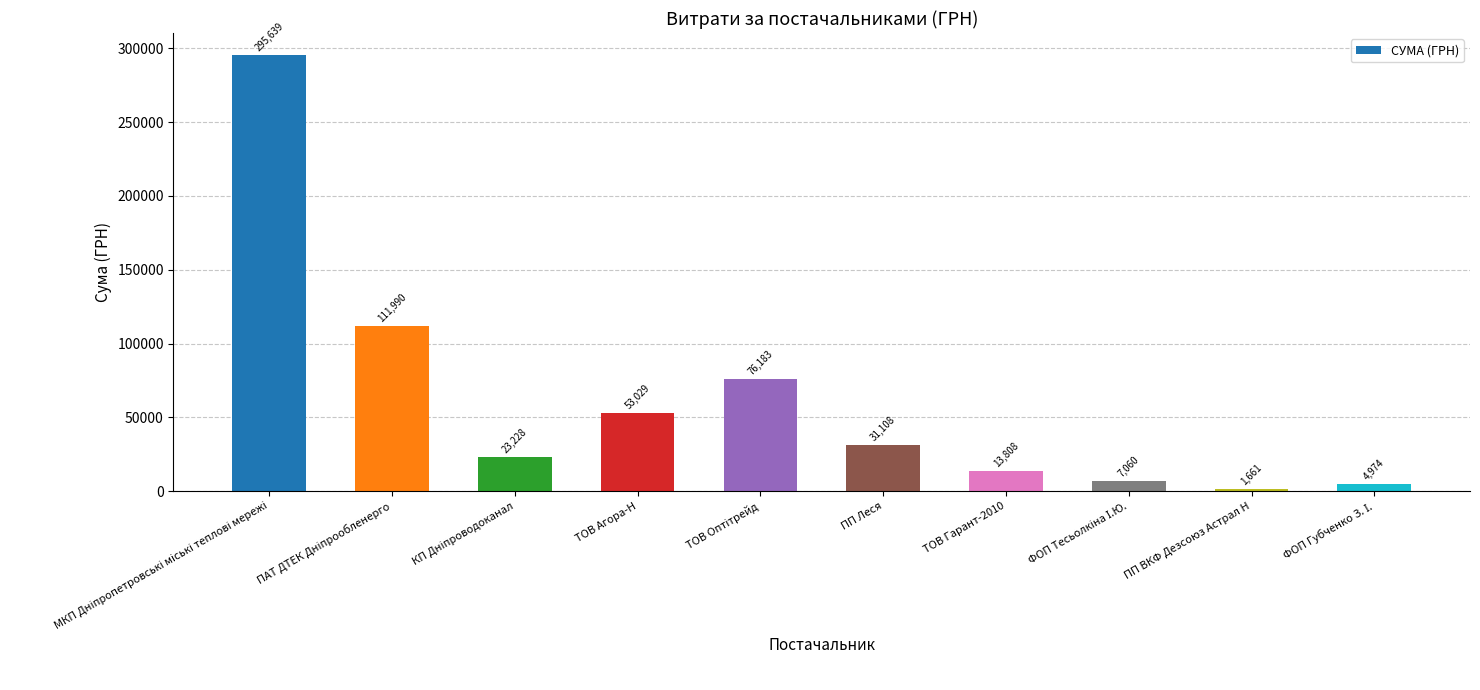

What is the average value?

61867.9